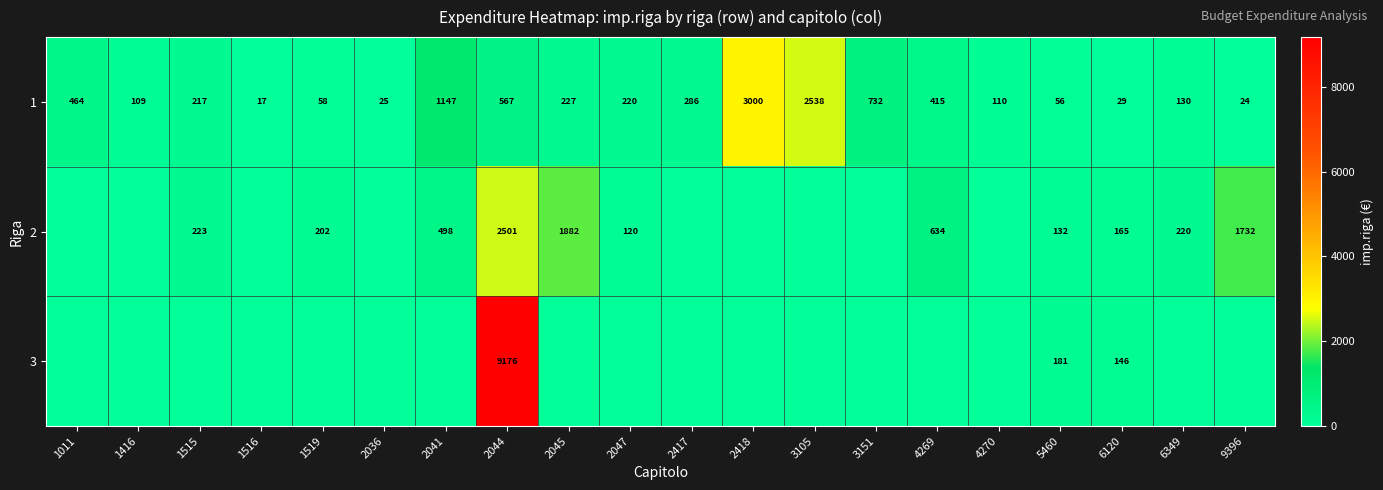

Which category has the lowest value in the 1 series?

1516